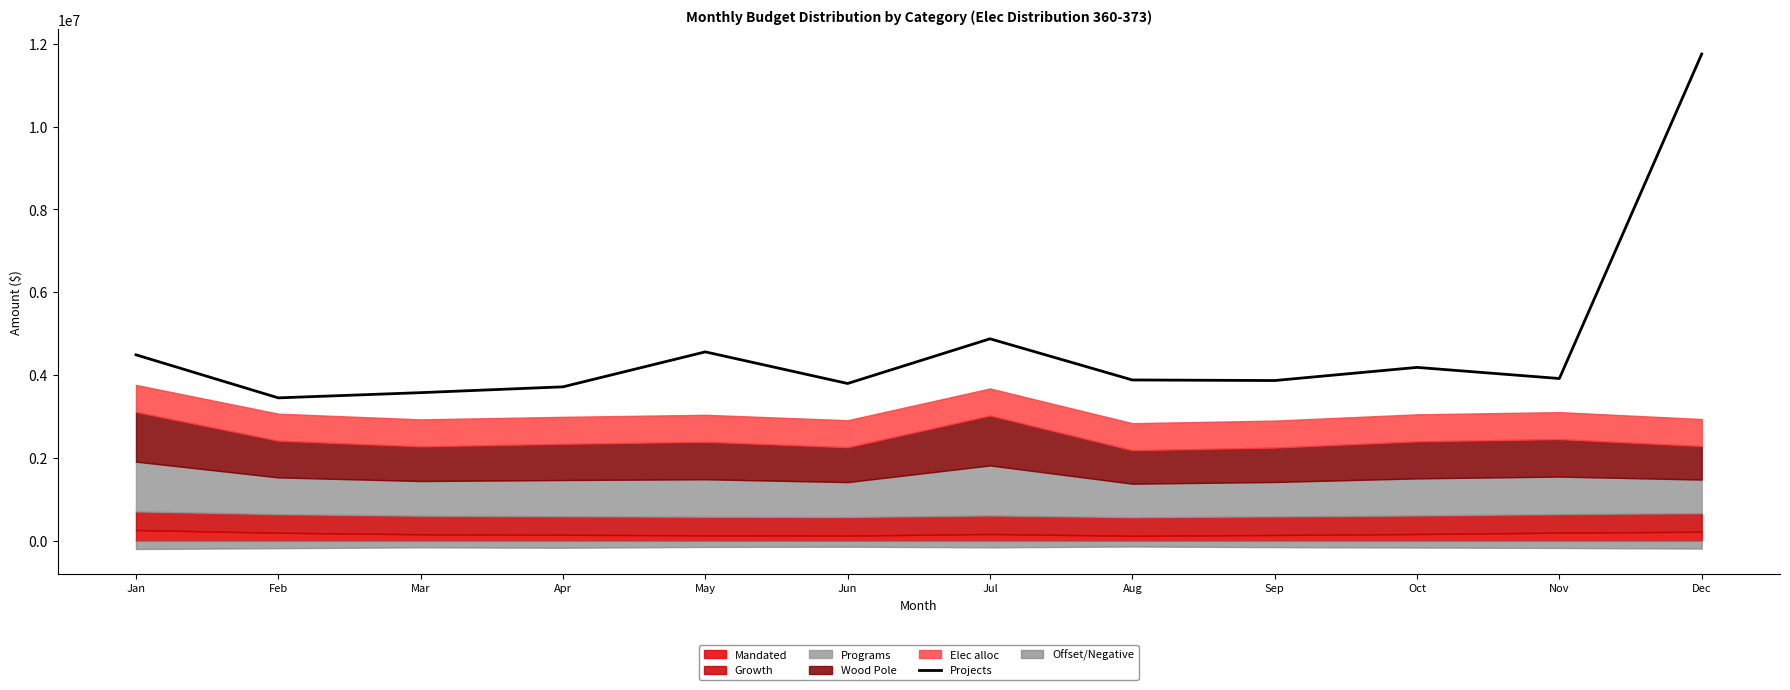

At which label is the value closest to 7600595?

Jul